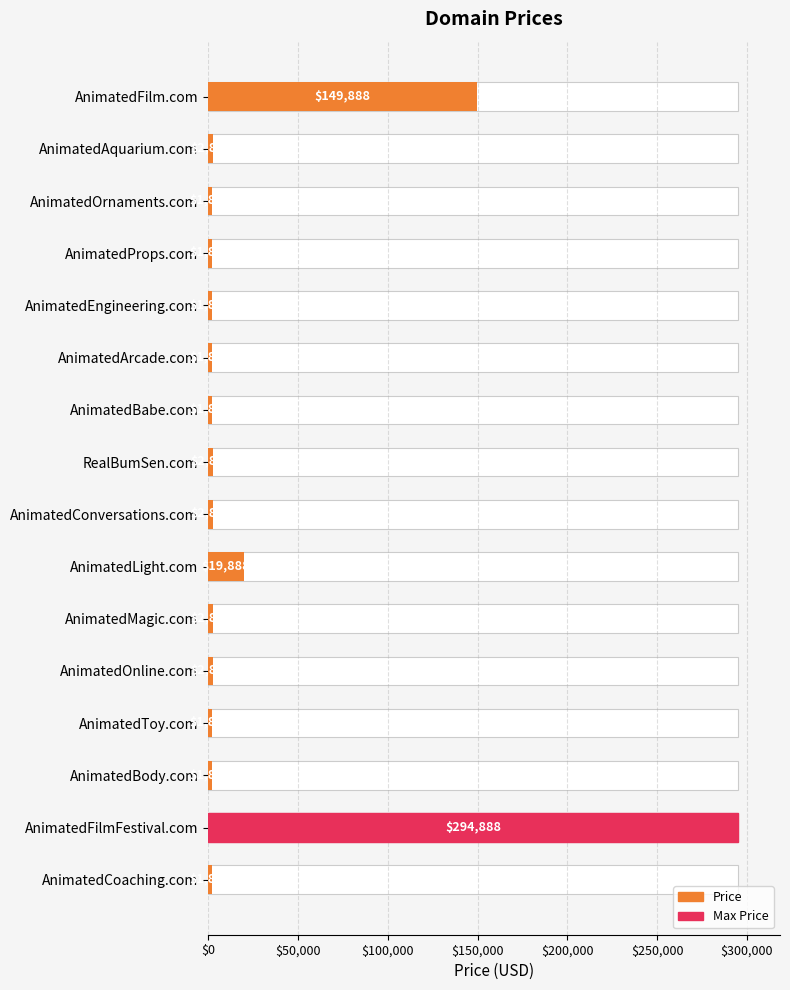

At which category does the chart reach its peak across all series?

AnimatedFilmFestival.com